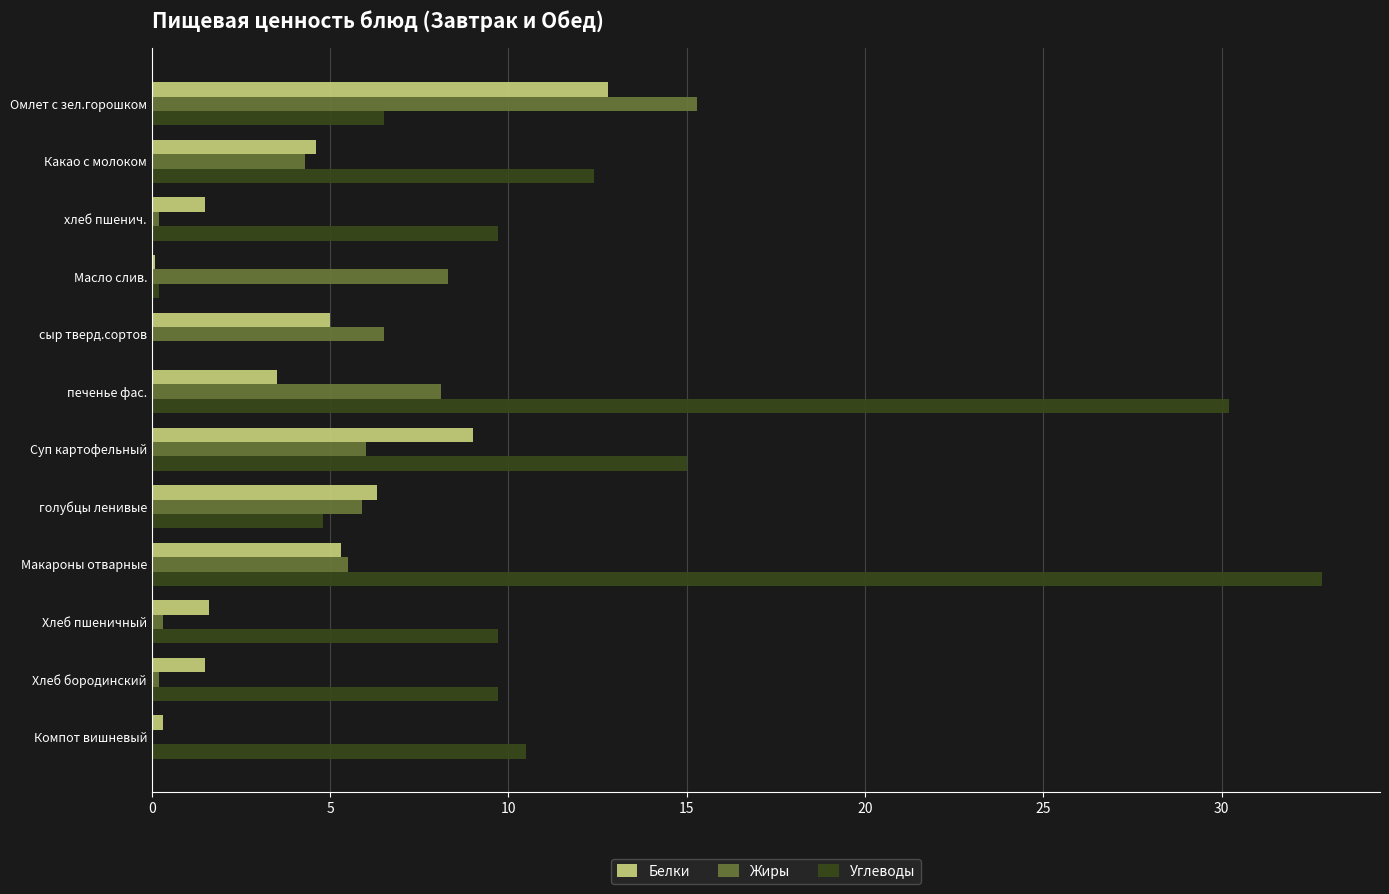

Between Какао с молоком and Масло слив., which series saw the biggest shift?

Углеводы